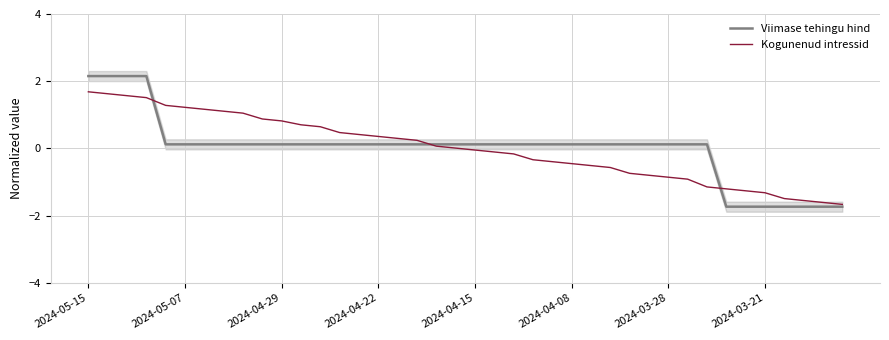

True or false: Viimase tehingu hind has a value of -0.9 at 39.

False